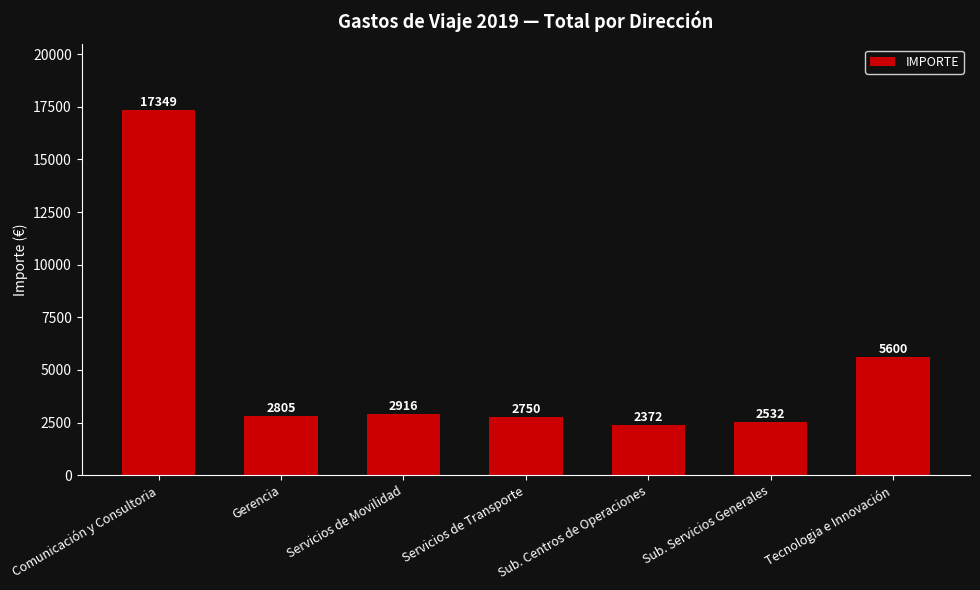

How many categories are shown in the chart?

7